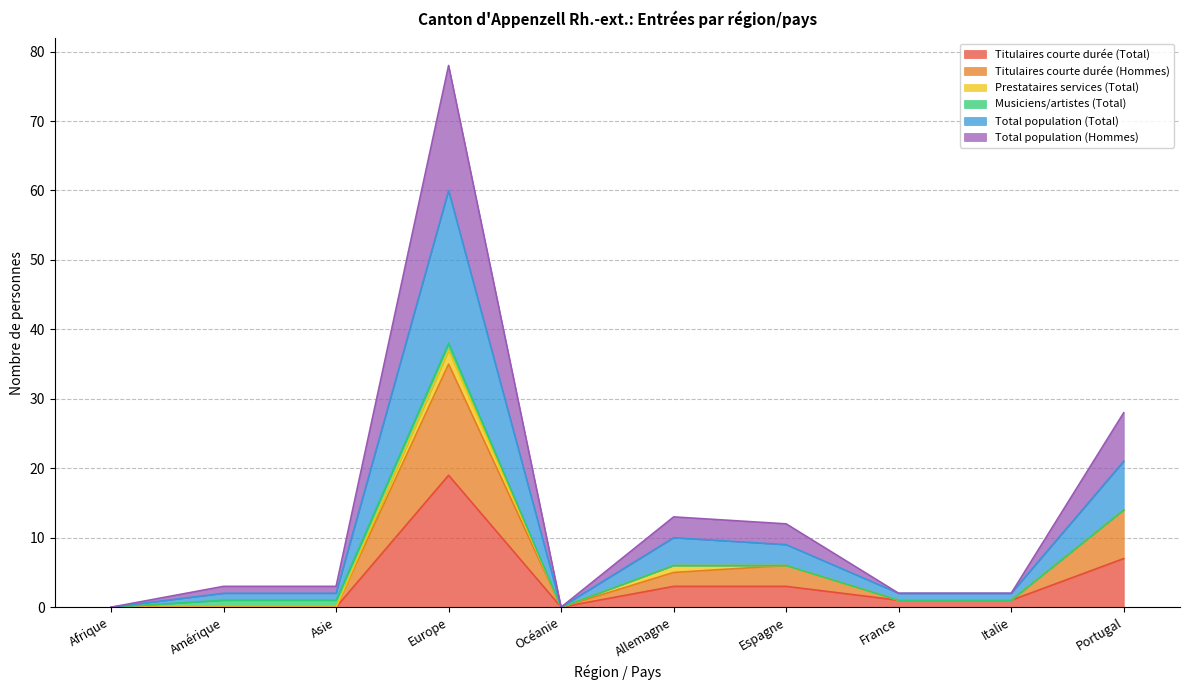

What is the difference between the second highest and minimum values in the Total population (Total) series?

21